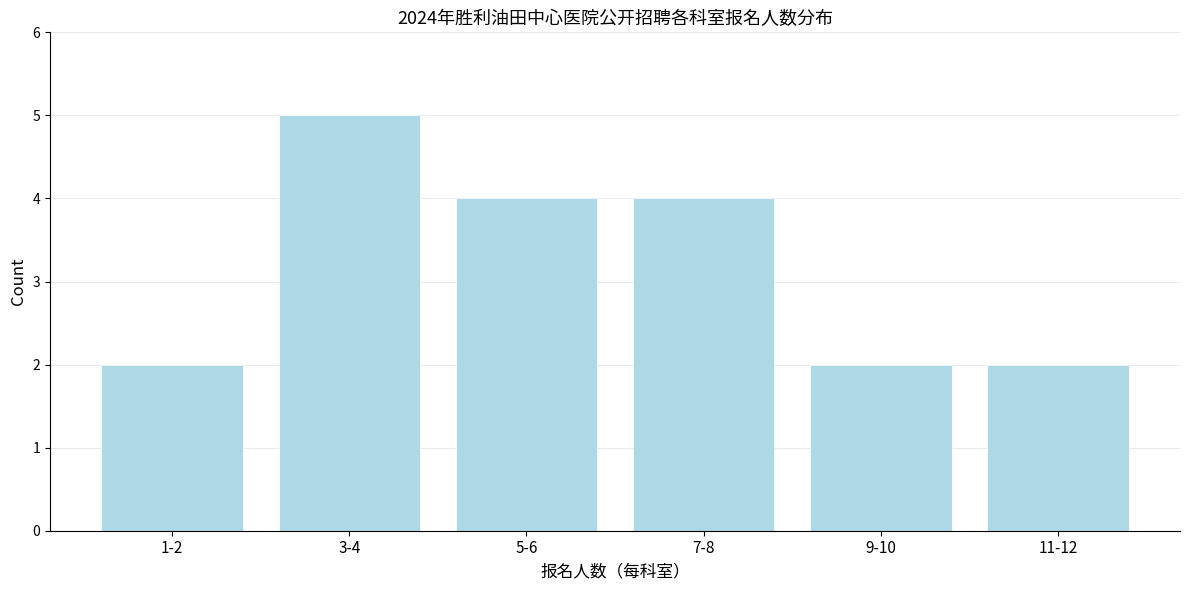

Reading left to right, list all the values displayed in this chart.

2	5	4	4	2	2